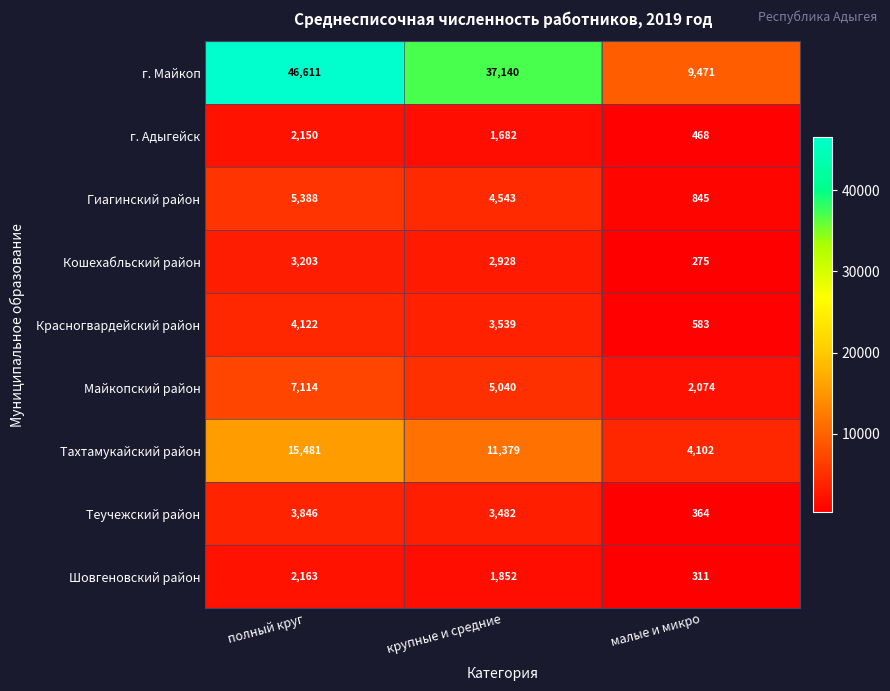

What is the total value across all series at крупные и средние?

71585